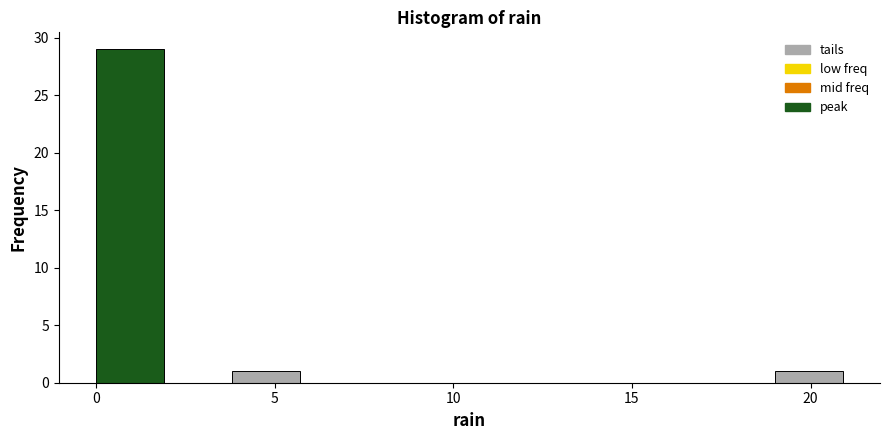

Read against the x-axis, roughly where is the centre of the tallest bar?

1.0